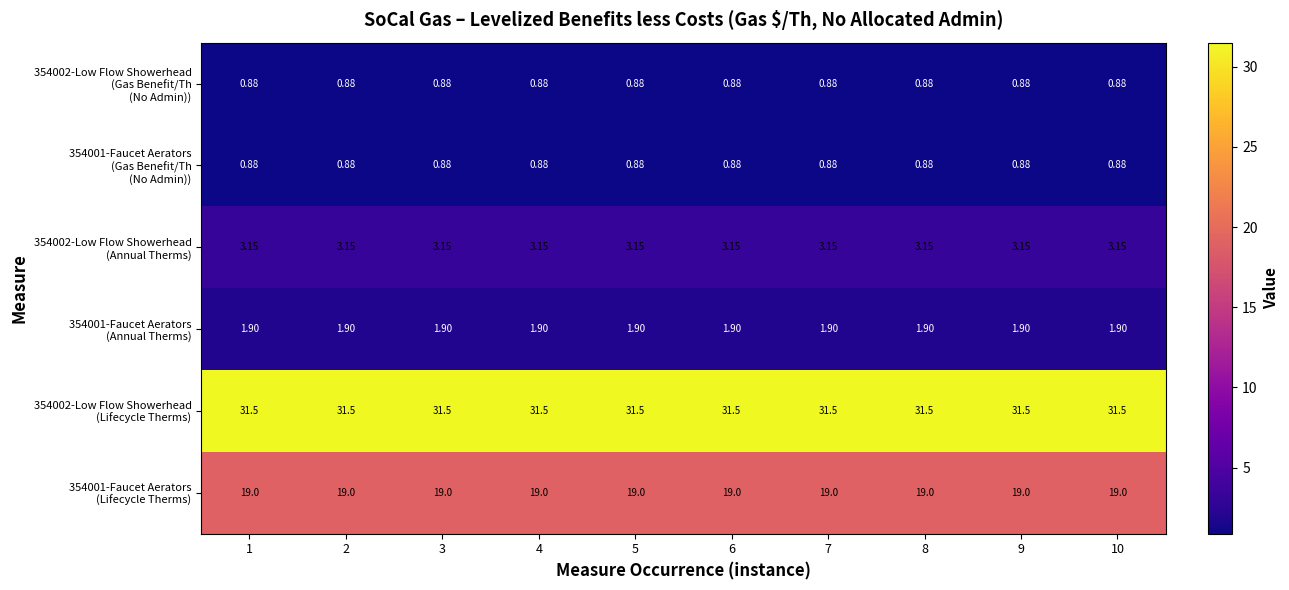

How many data points does each series have?

10